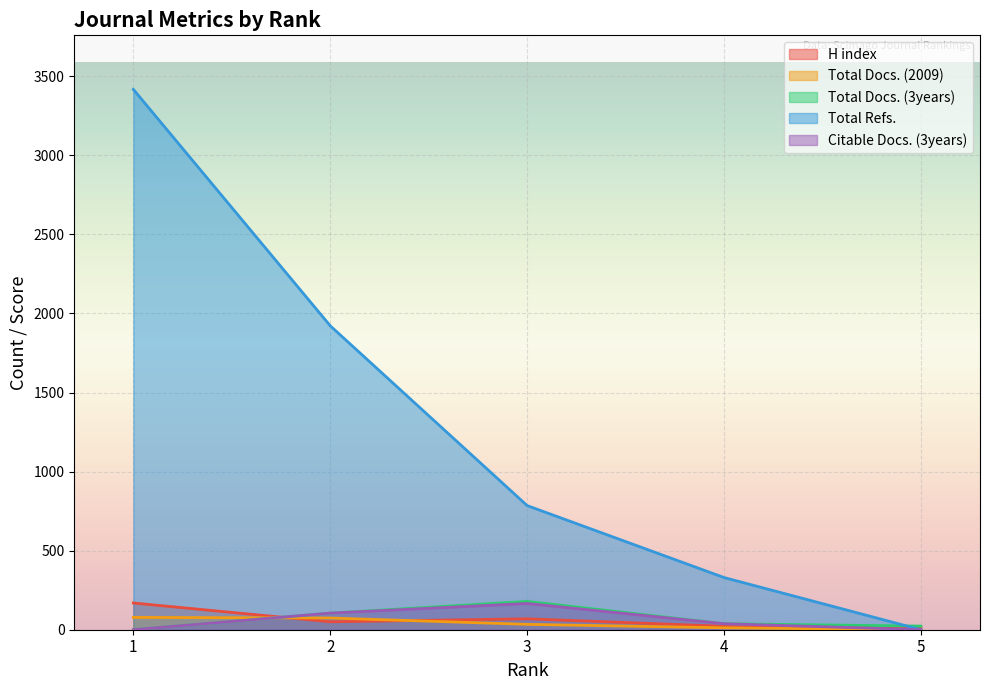

At which category does Total Docs. (3years) reach its first local peak?

3